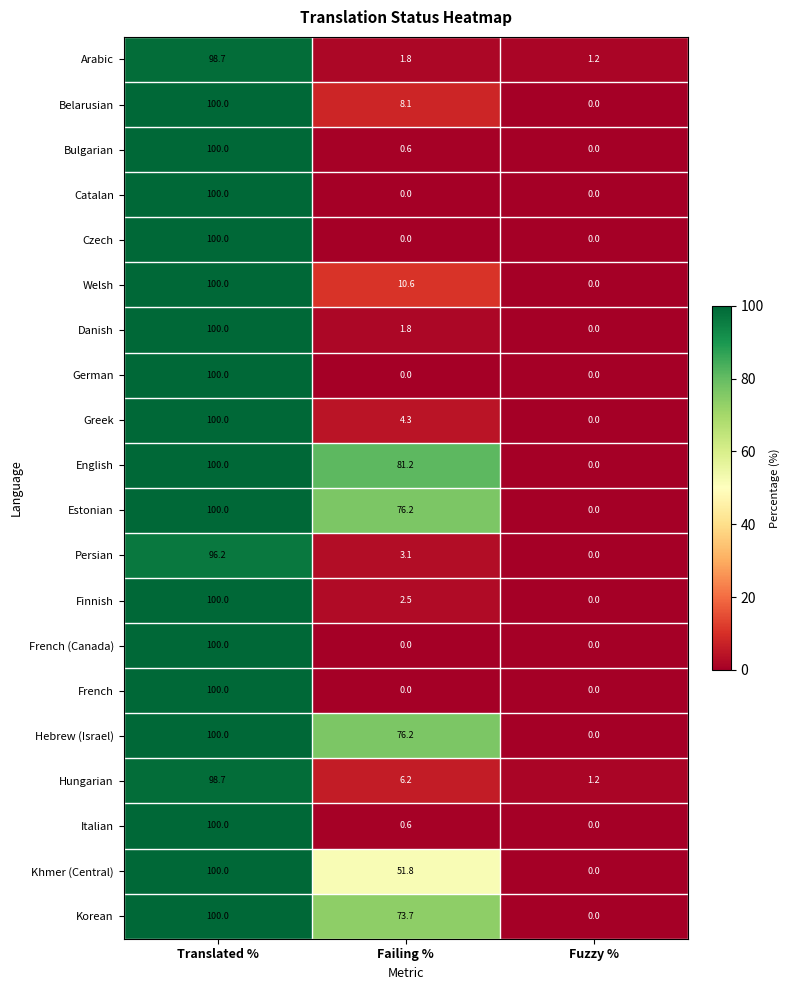

At which category is the sum across all series the highest?

Translated %